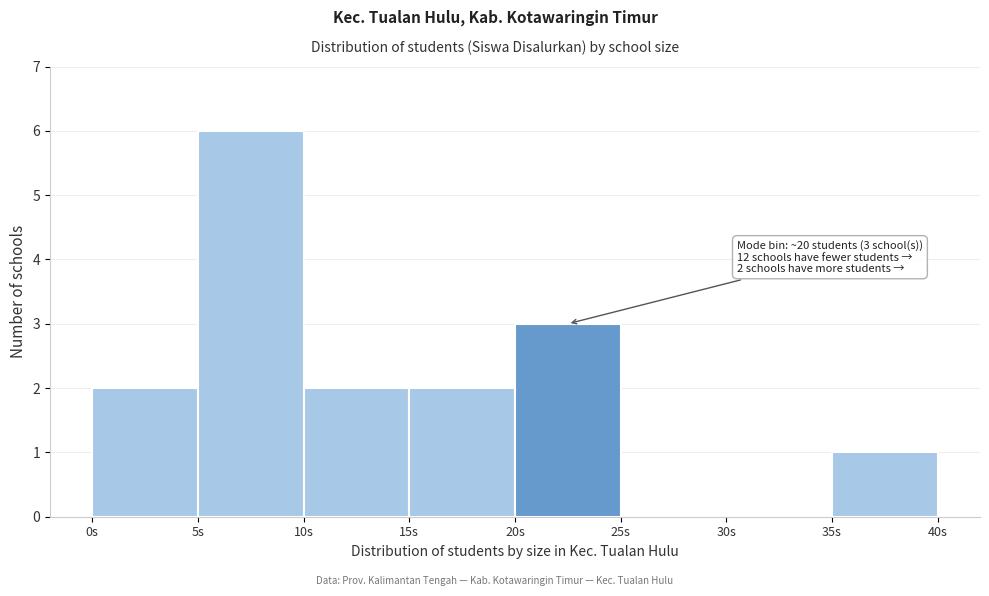

Over which range of the x-axis is the bar tallest?

5 to 10